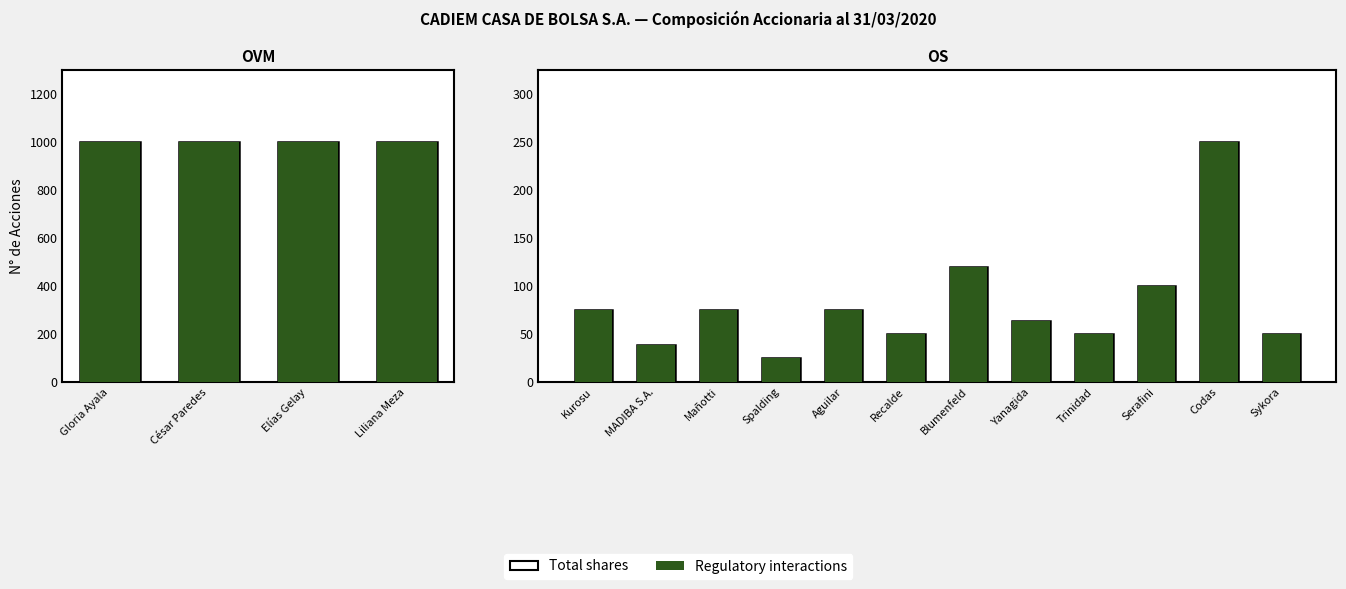

Are the bars horizontal?

No